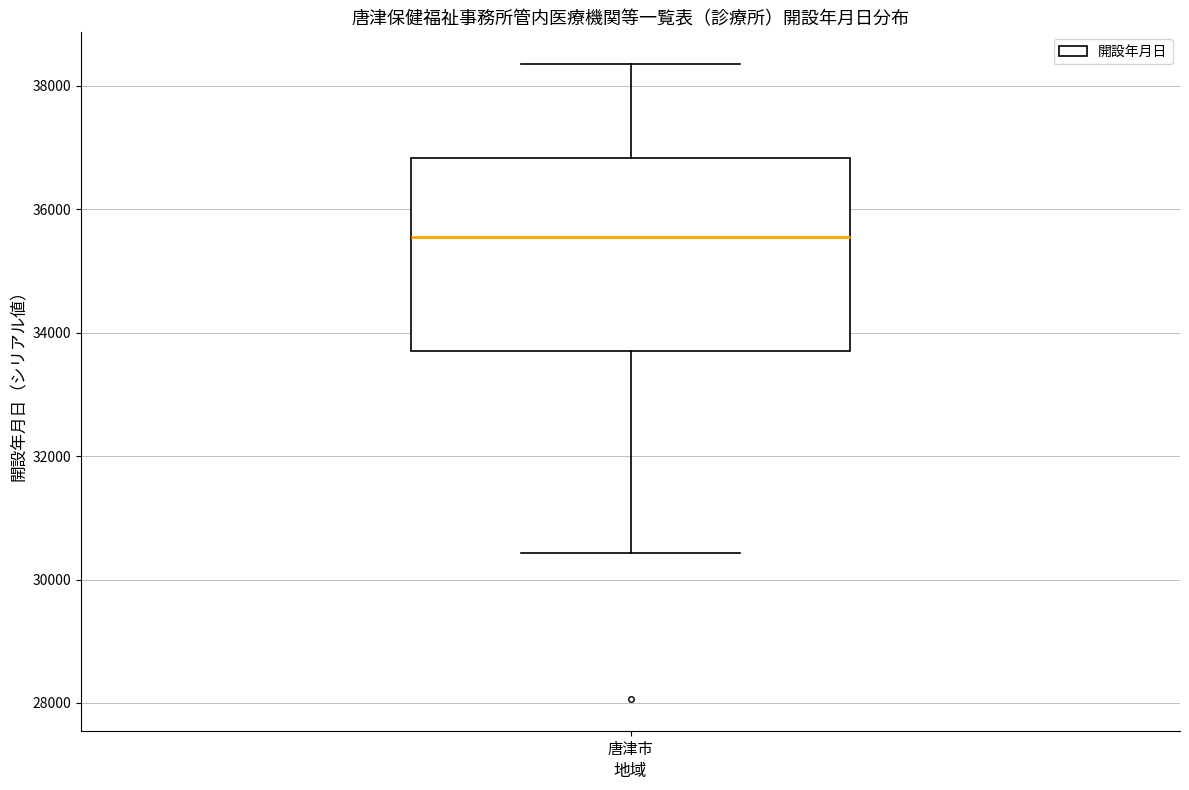

Transcribe this box plot: give where the median line is, the range the box spans, and where the two whiskers end, as read against the y-axis. The values are not printed on the chart, so give them approximately, as read against the axis.

median 35600, box 33800 to 36800, whiskers 30400 to 38400